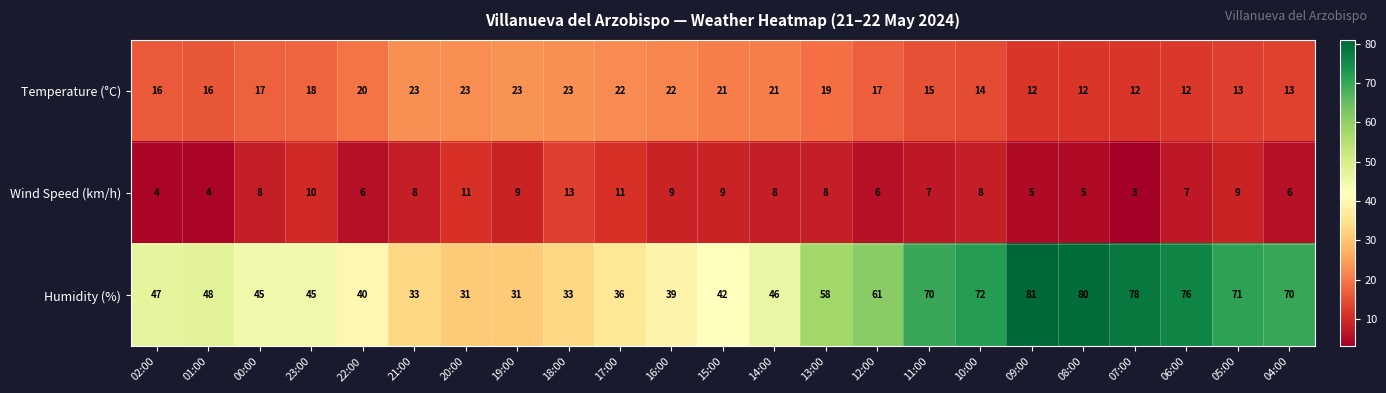

At how many categories does at least one series exceed 43?

15